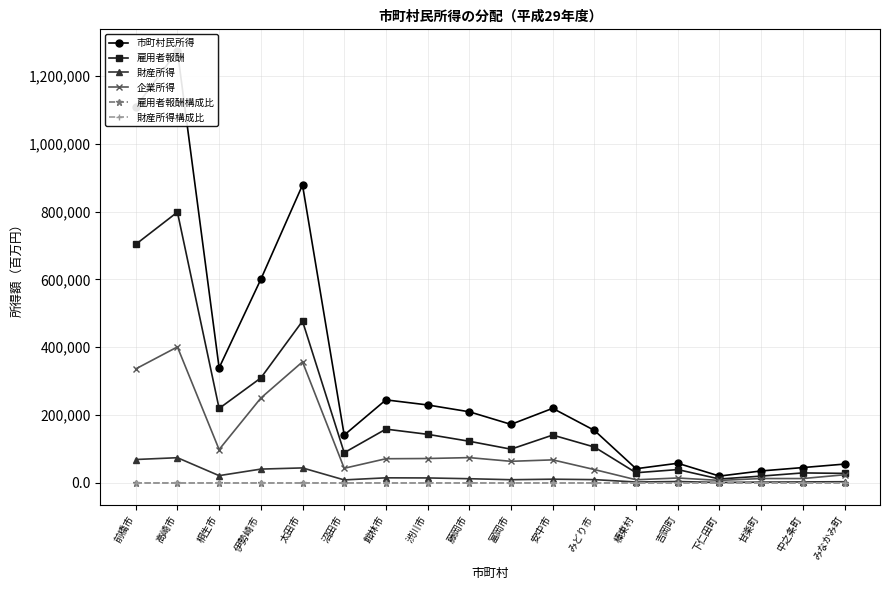

At which label does 企業所得 reach its peak?

高崎市